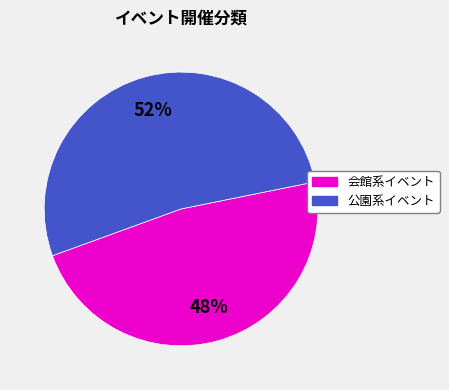

Which has a higher value, 公園系イベント or 会館系イベント?

公園系イベント